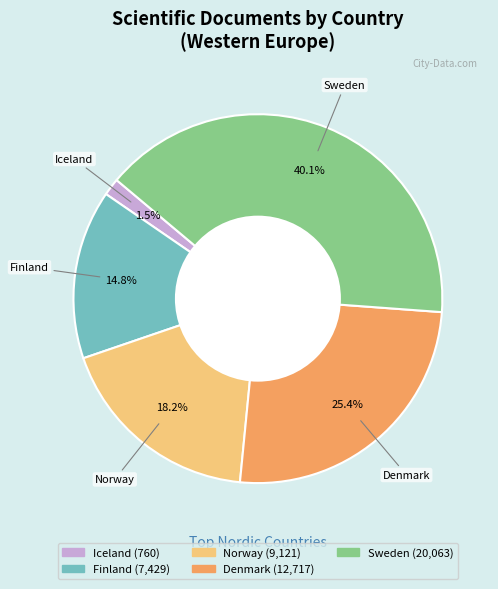

What is the smallest slice in the pie chart?

Iceland